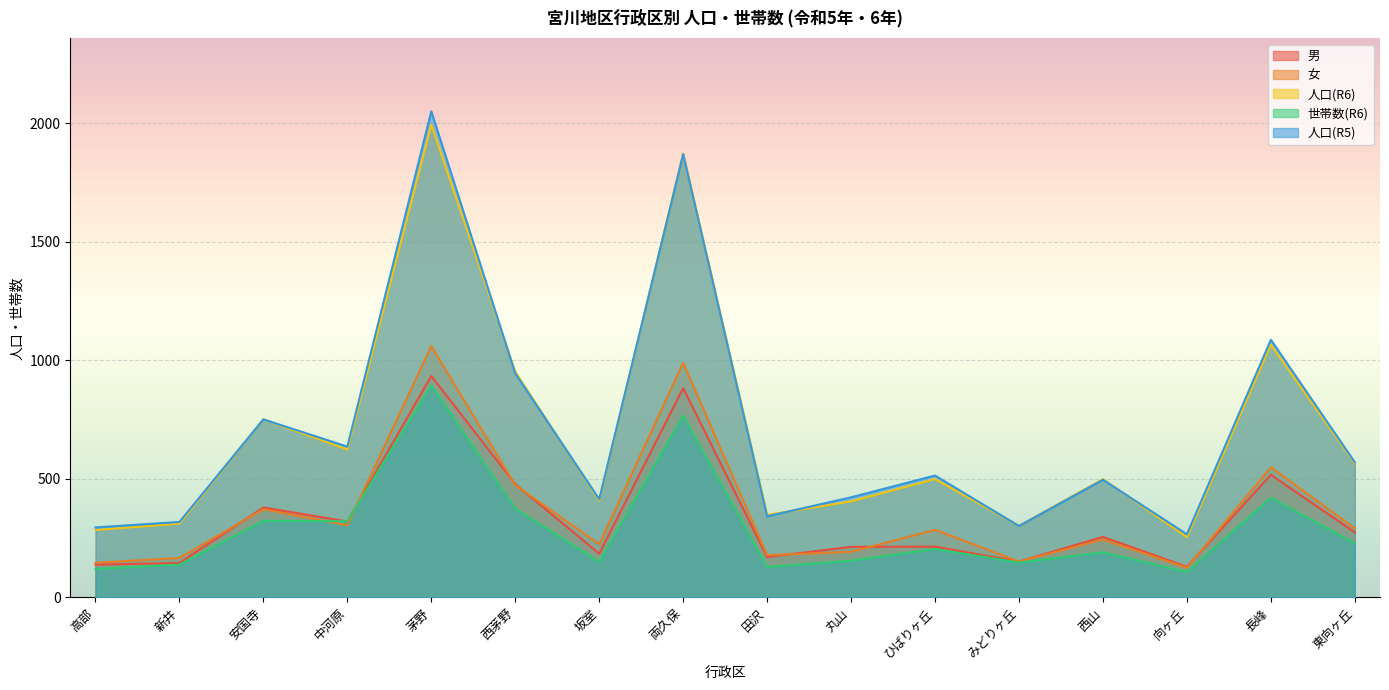

What is the difference between the 人口(R6) values at 丸山 and 安国寺?

346